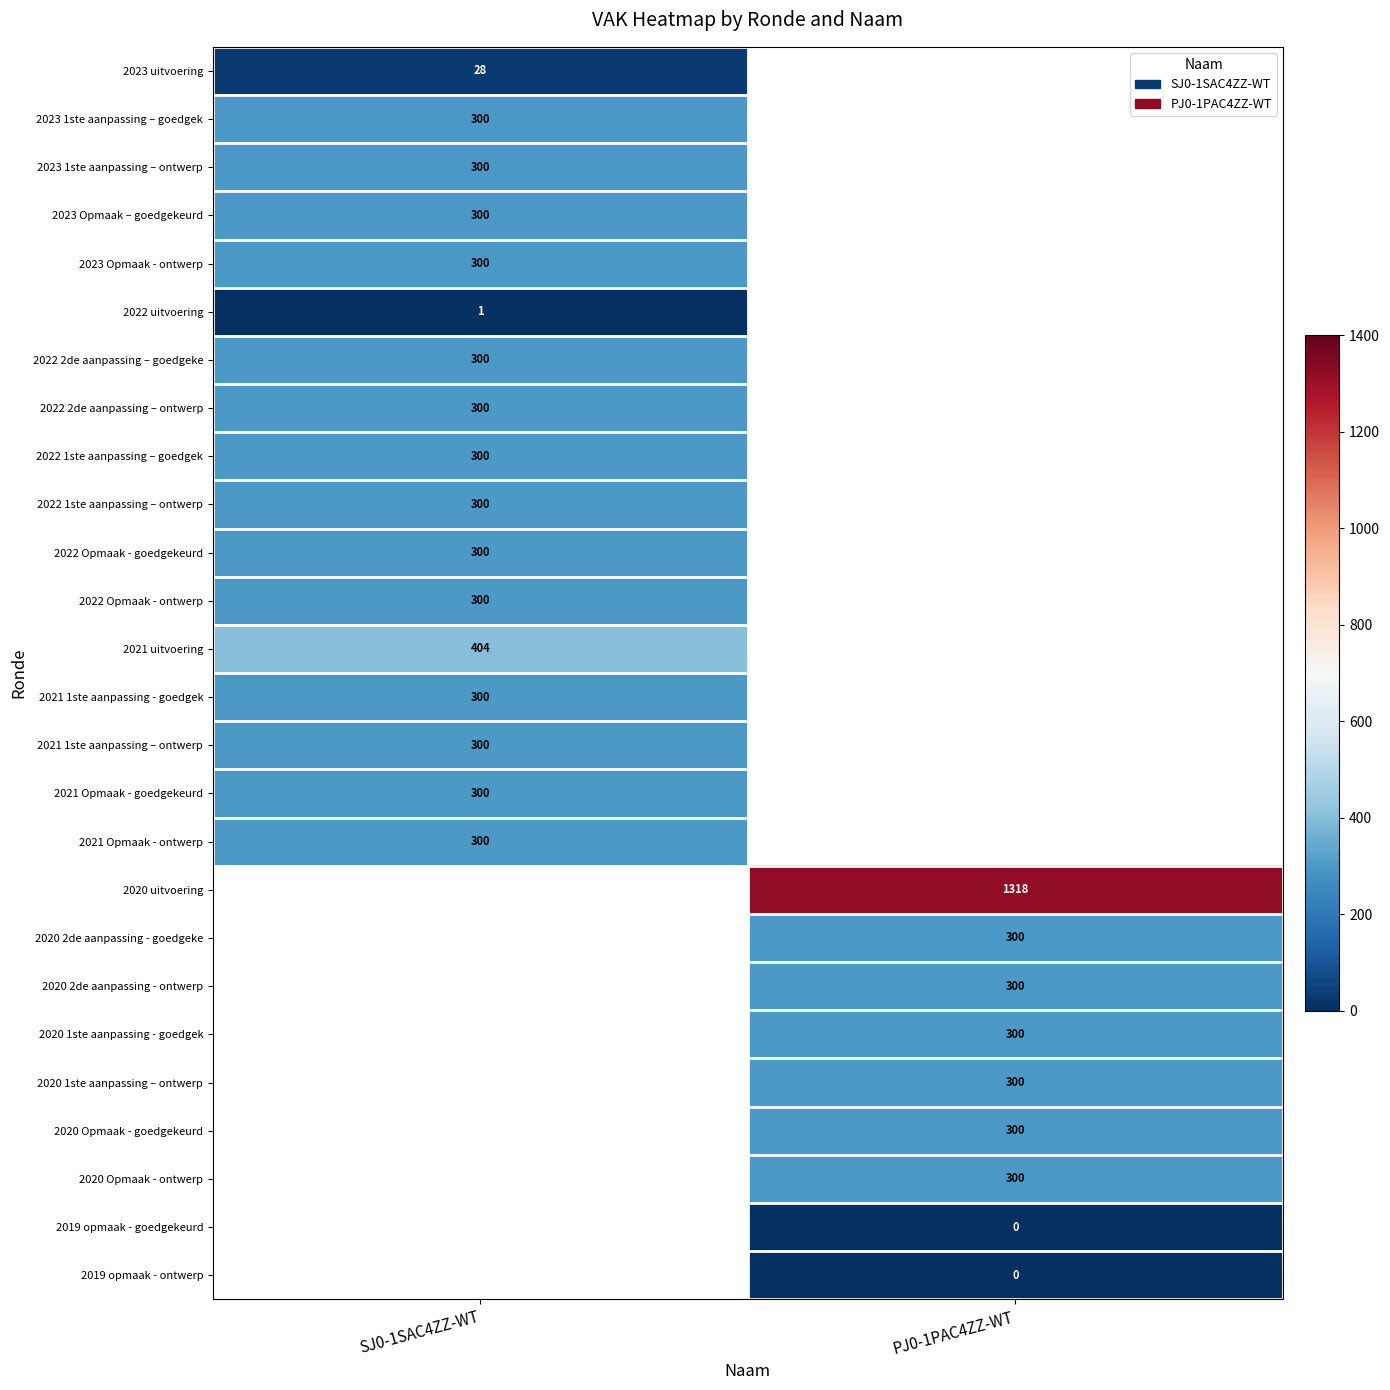

The value of 2022 1ste aanpassing – goedgek at SJ0-1SAC4ZZ-WT is 77. True or false?

False